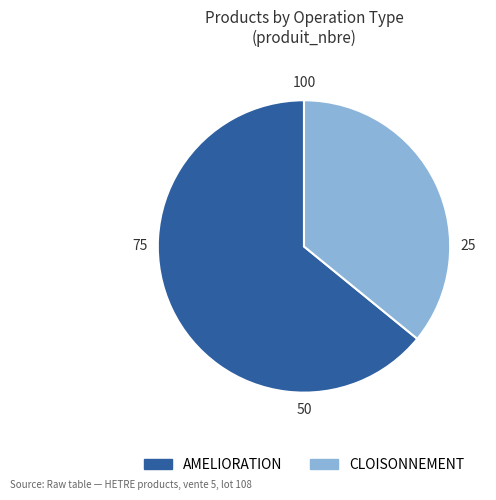

Approximately how many times larger is the value at AMELIORATION compared to CLOISONNEMENT?

1.8